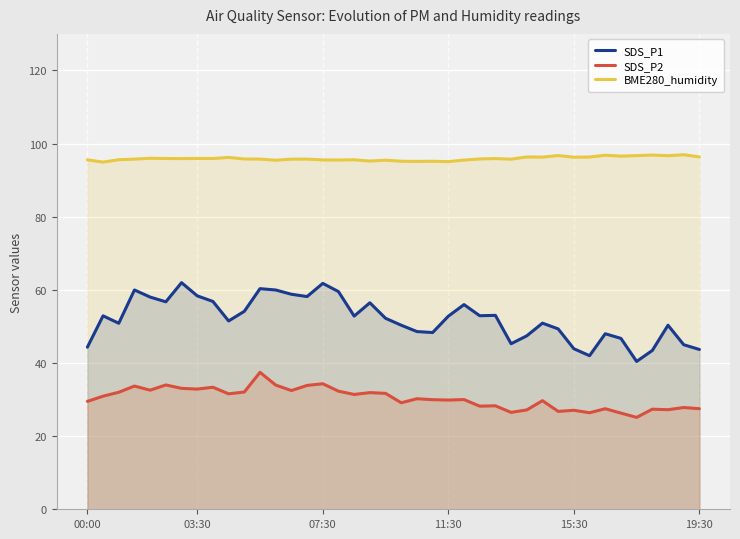

What is the average value of the BME280_humidity series?

95.9